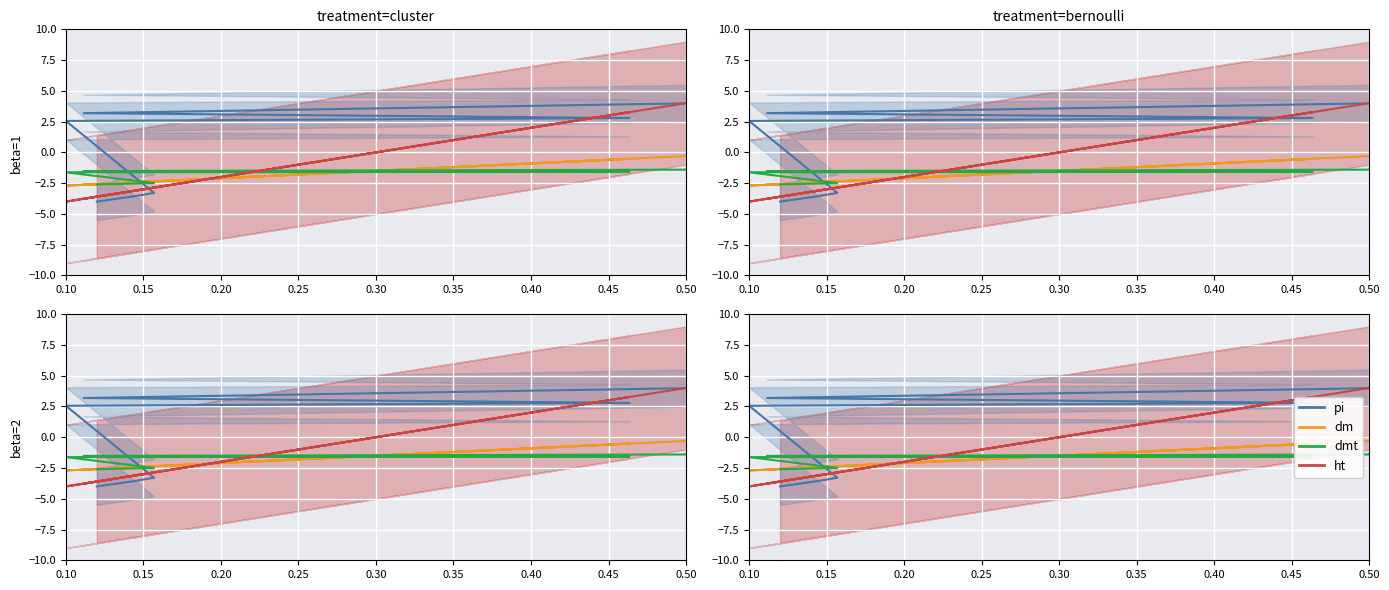

At which label is dmt closest to -2?

0.10